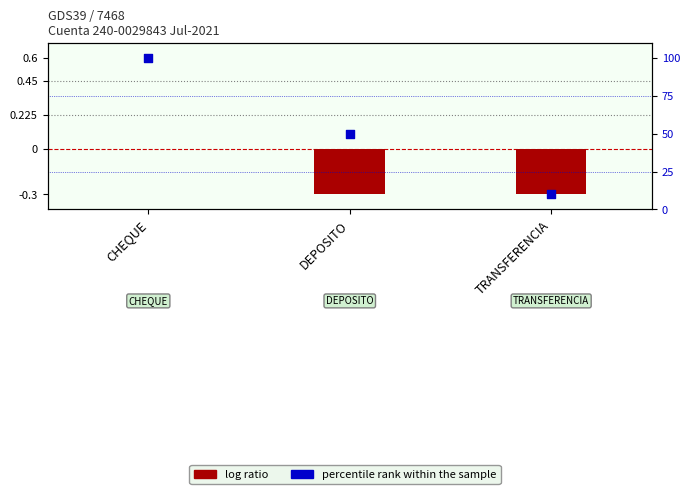

Which series has the widest spread of Y values?

percentile rank within the sample